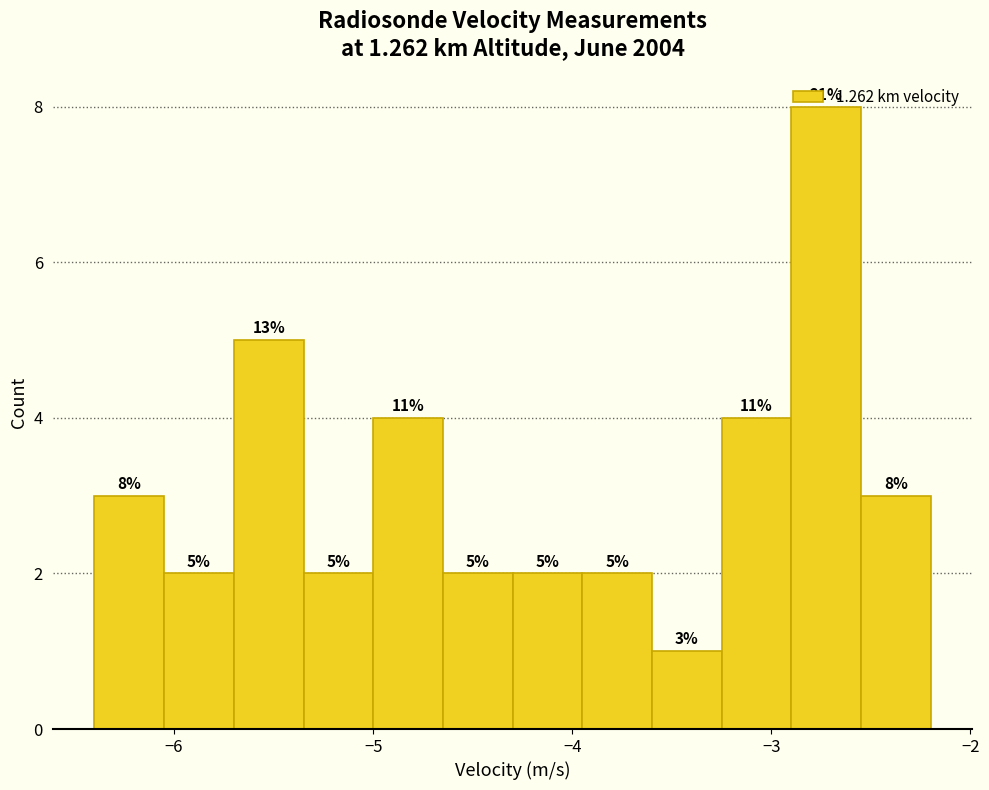

Around what value on the x-axis is the tallest bar? Give the approximate position of its centre, as read against the axis.

-2.7